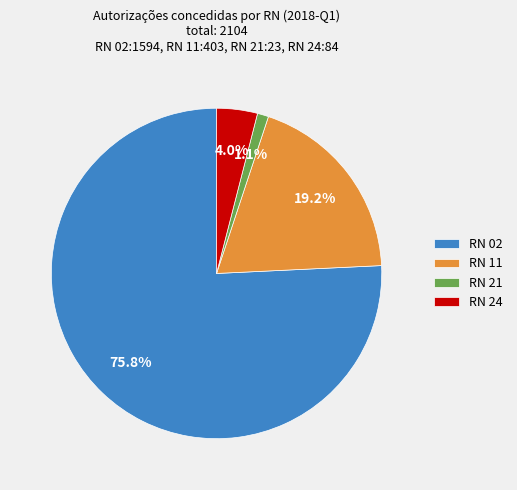

How much of the chart is everything except RN 21?

98.9%